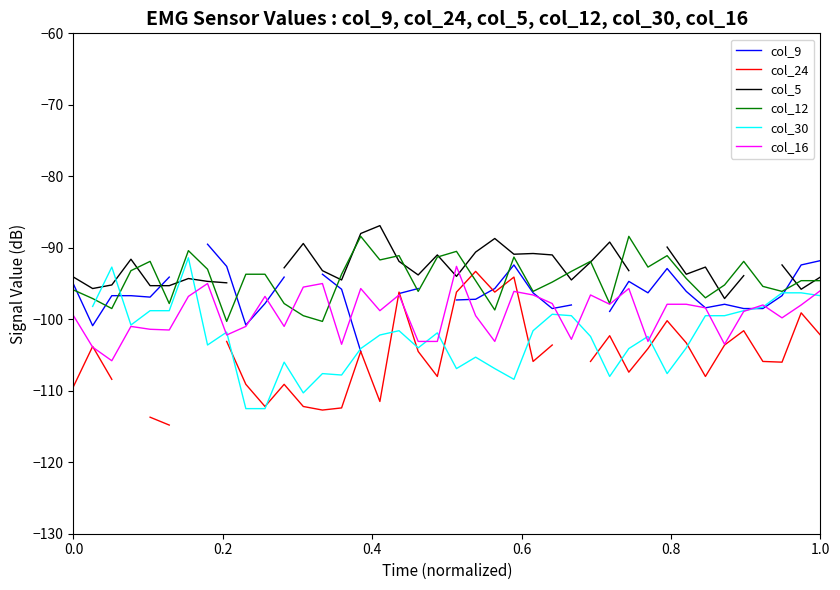

What is the maximum value for col_16?

-92.6